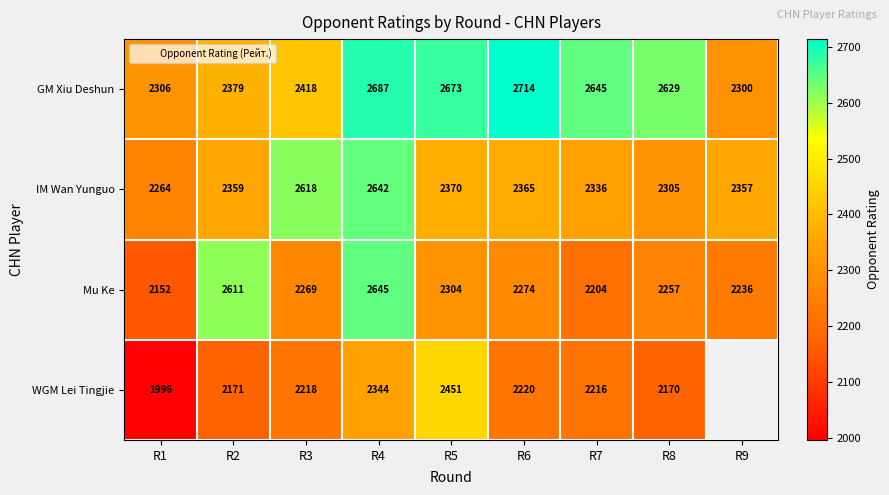

Read the WGM Lei Tingjie value at R8.

2170.0